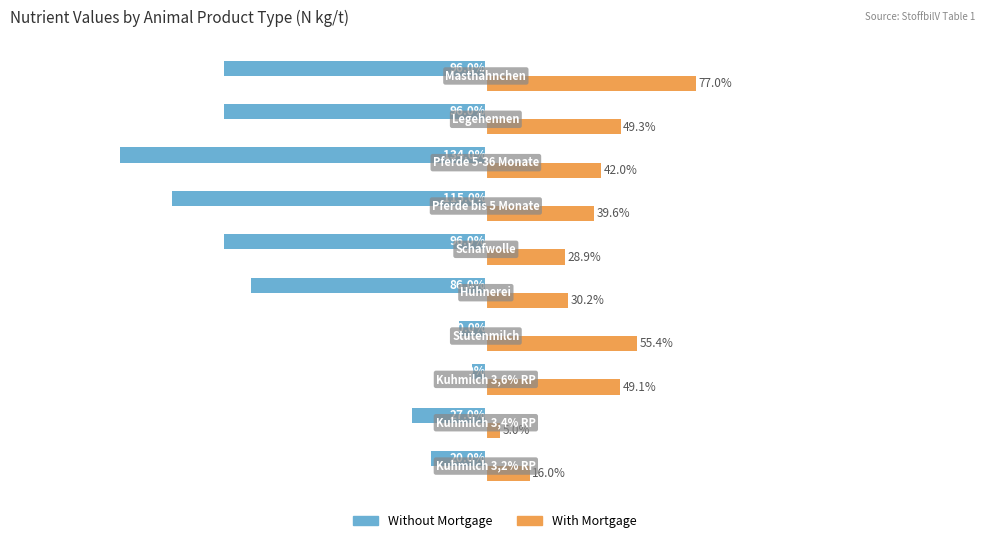

Which series has the largest range (max minus min)?

Without Mortgage